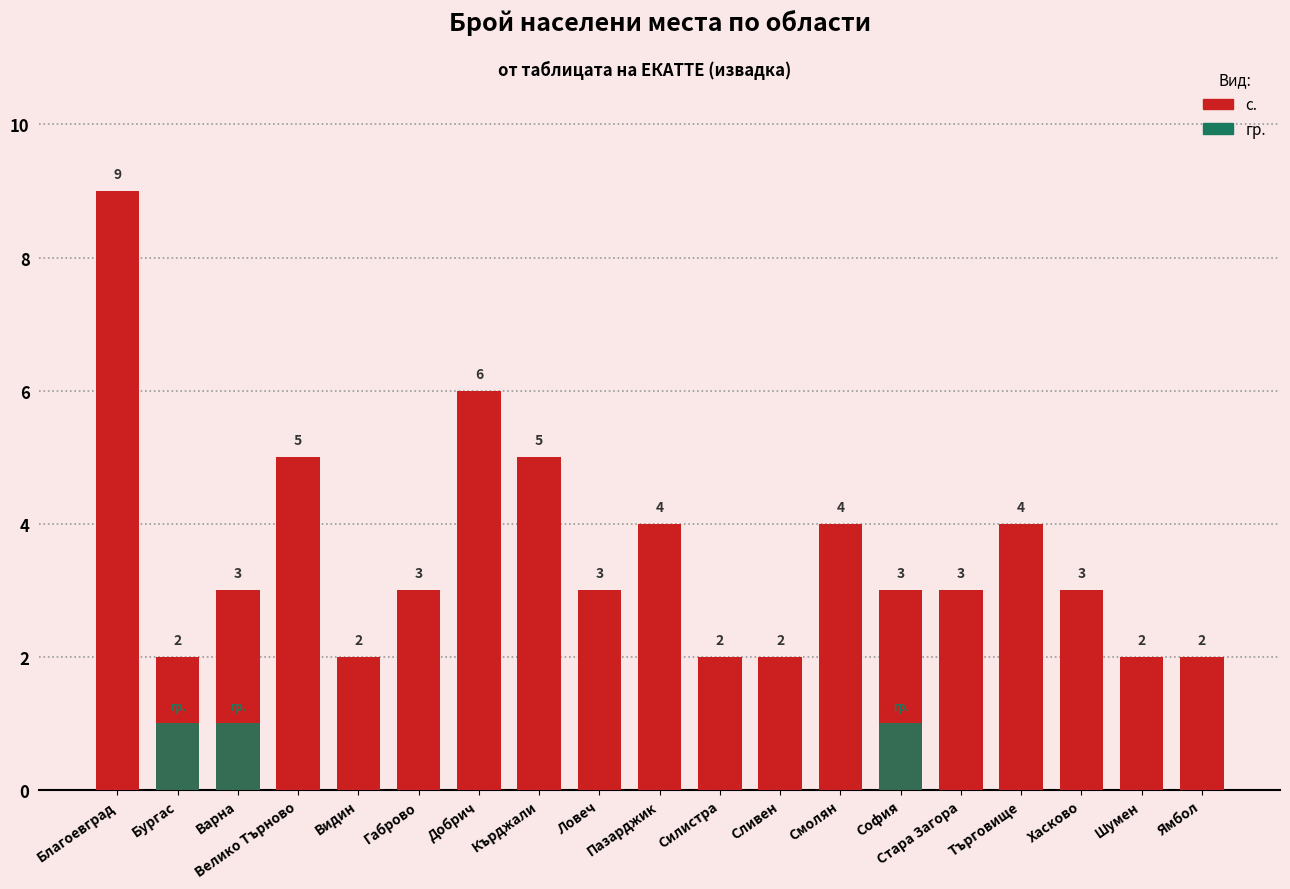

What is the value of the с. bar at the 6th from the left?

3